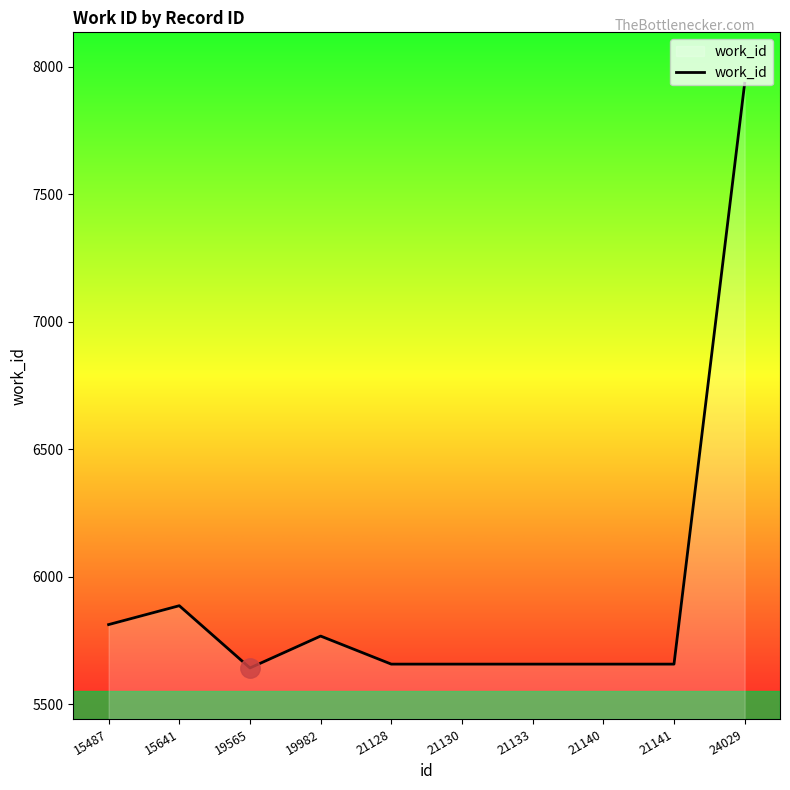

Read the value at 21140.

5657